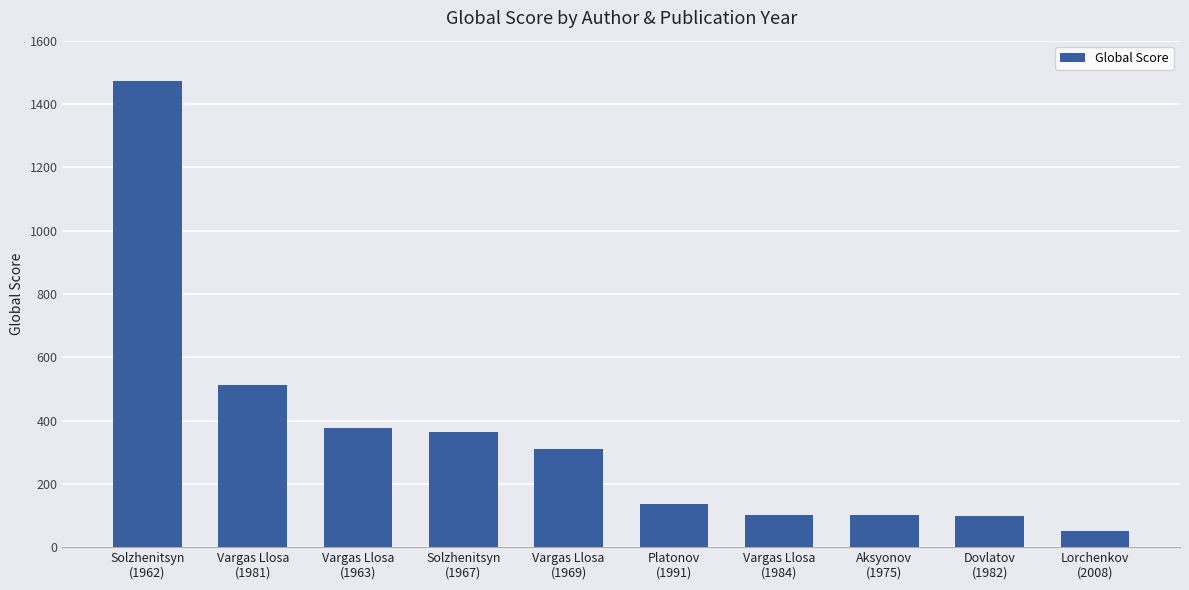

True or false: the data shows 376 at Vargas Llosa
(1963).

True